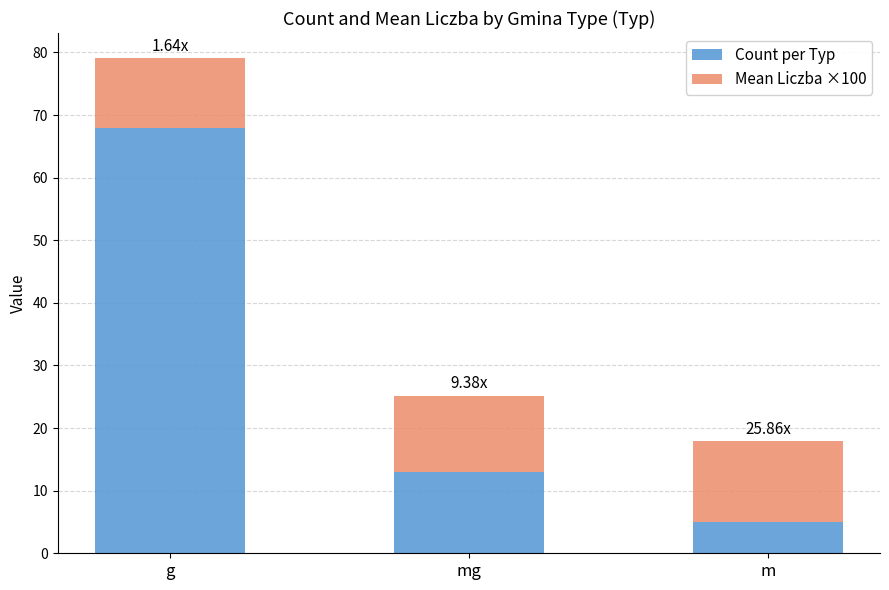

Which category has the lowest value in the Count per Typ series?

m